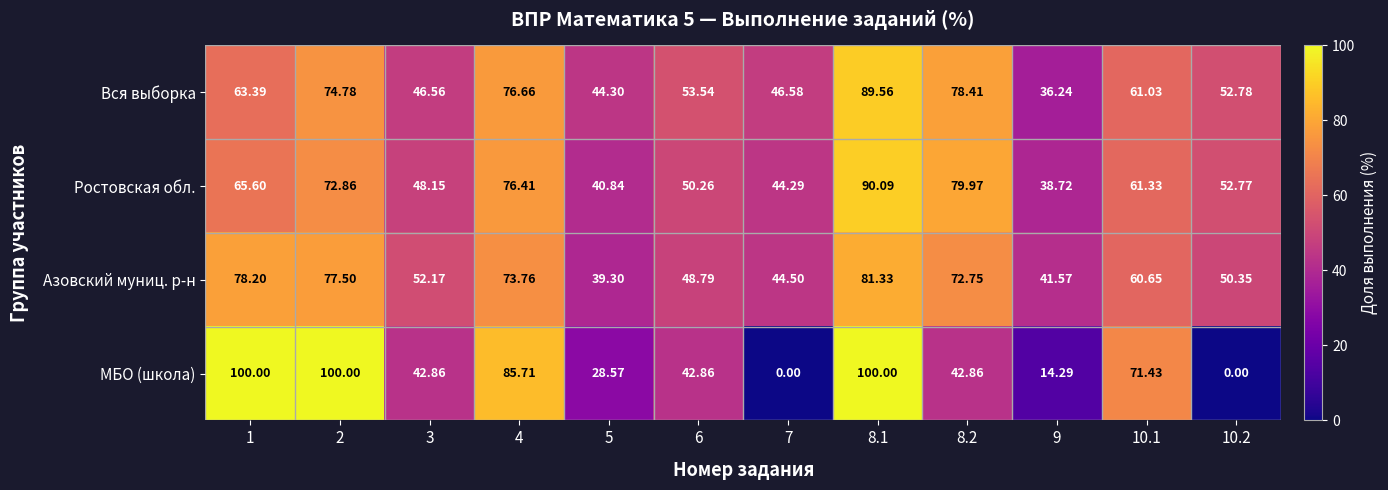

Is the value of МБО (школа) at 10.1 greater than the value of Вся выборка at 7?

Yes